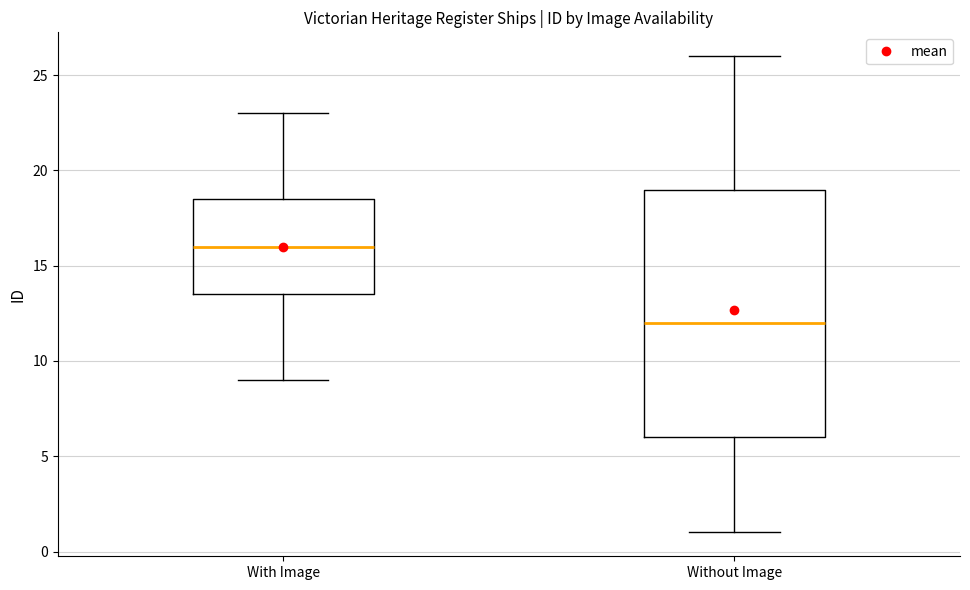

Reading left to right, transcribe this box plot: for each box, give where its median line is, the range the box spans, and where its two whiskers end, as read against the y-axis. The values are not printed on the chart, so give them approximately, as read against the axis.

With Image: median 16.0, box 13.5 to 18.5, whiskers 9.0 to 23.0
Without Image: median 12.0, box 6.0 to 19.0, whiskers 1.0 to 26.0